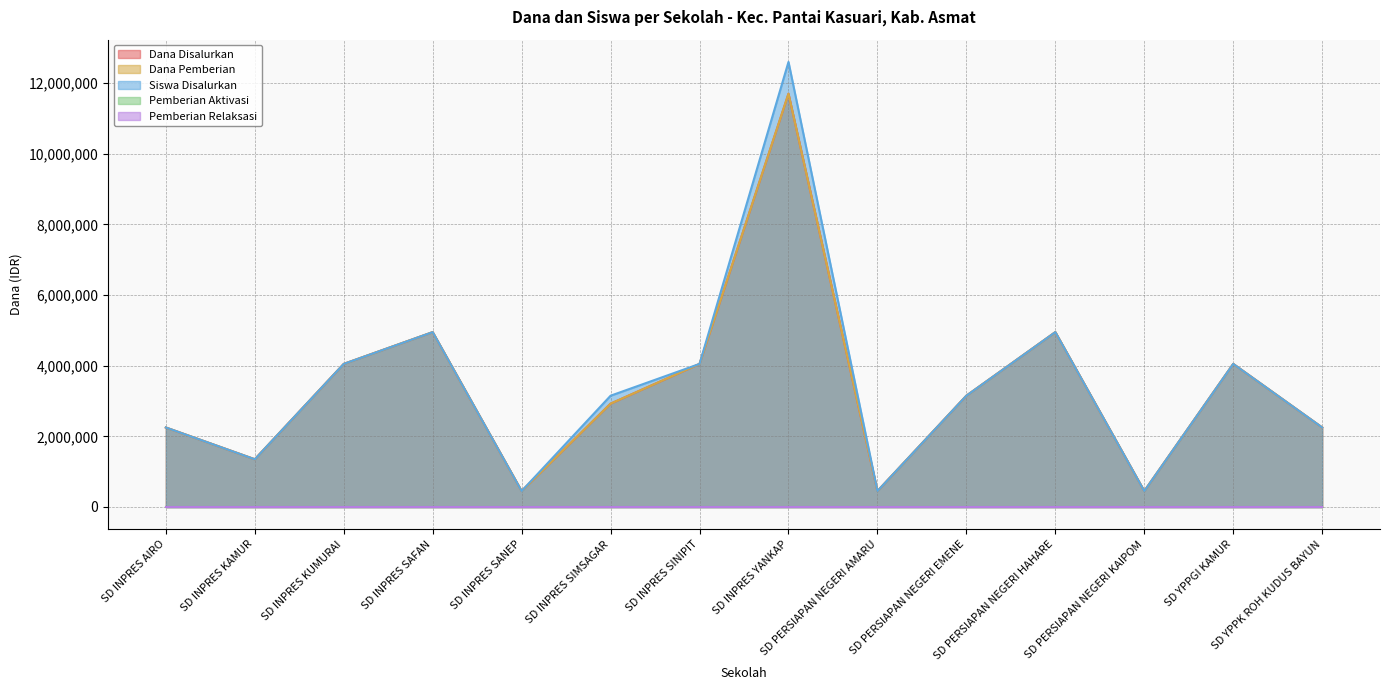

True or false: Siswa Disalurkan and Dana Disalurkan cross at least once.

False